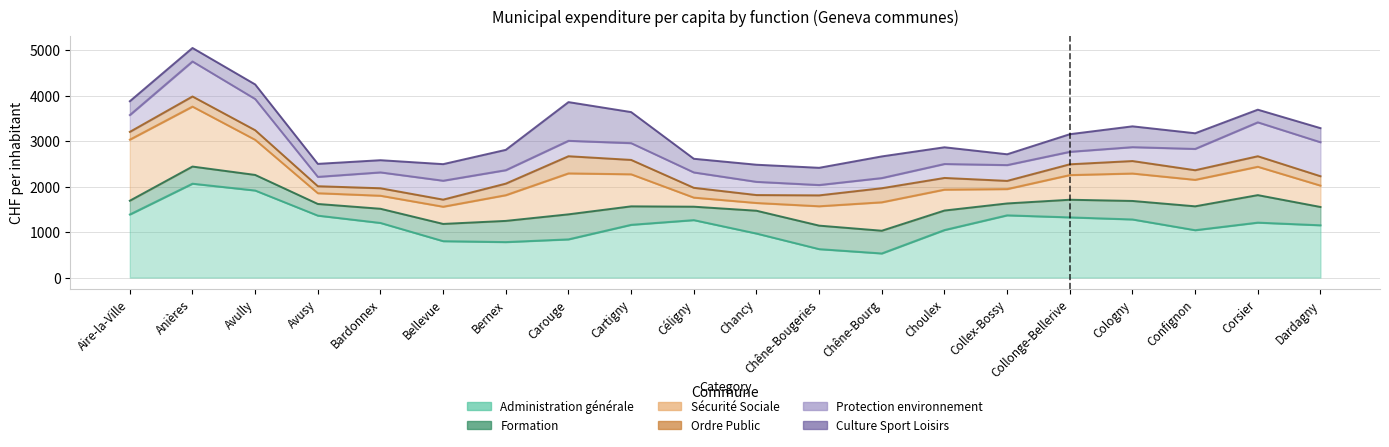

At how many categories does at least one series exceed 414?

20